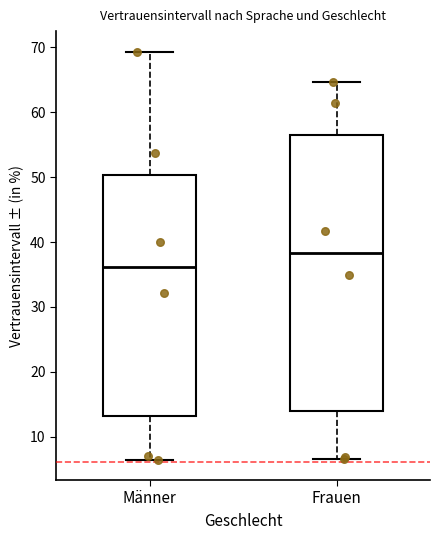

Where does the lower whisker of the box for Frauen end on the y-axis? The values are not printed on the chart, so give them approximately, as read against the axis.

7